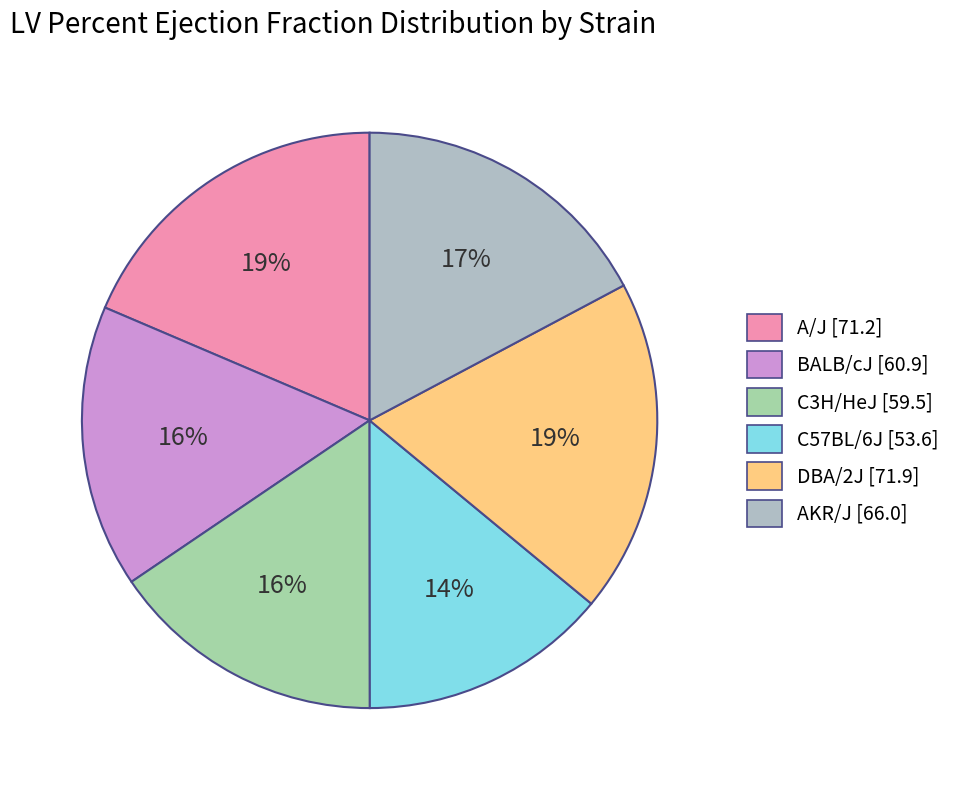

Count the number of slices in the pie.

6